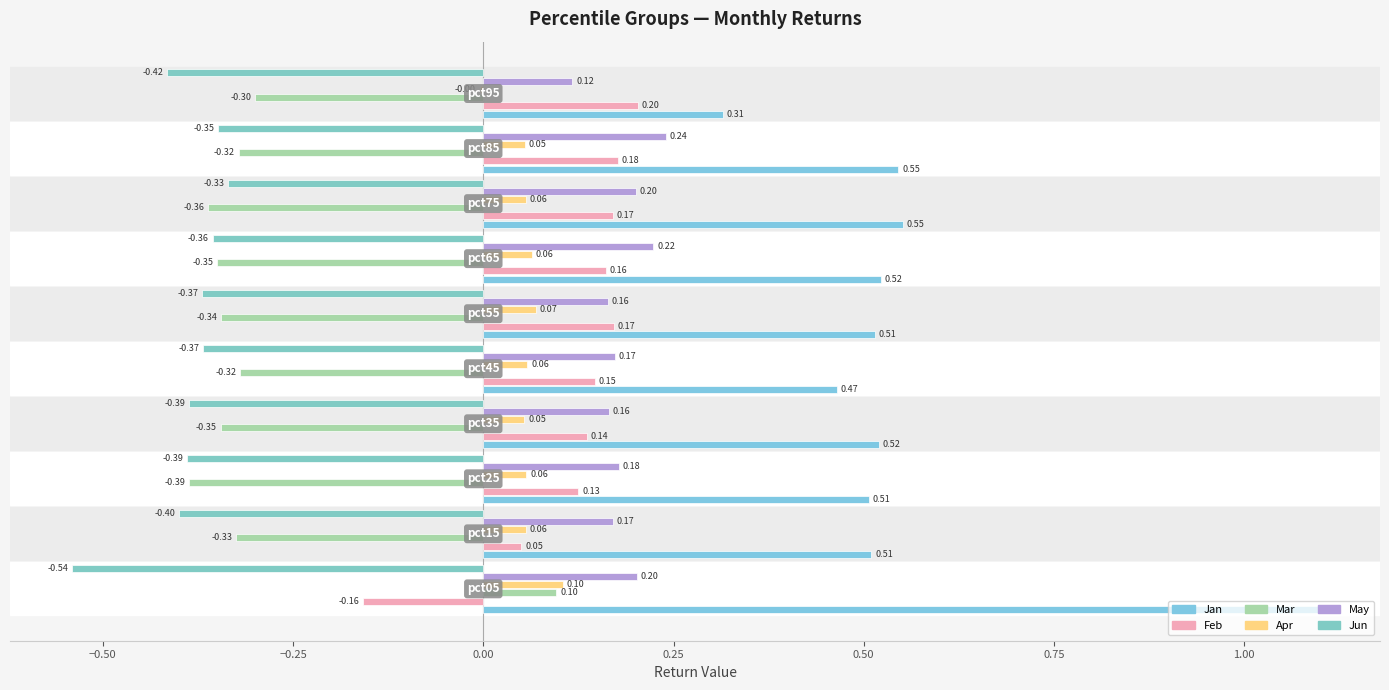

What is the greatest value displayed?

1.1